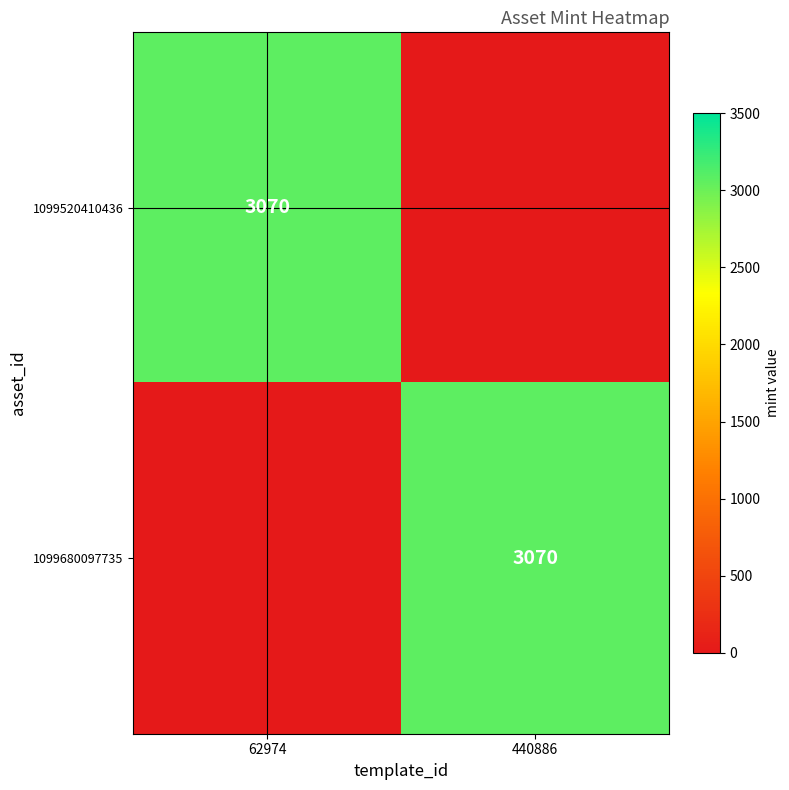

True or false: 1099680097735 has a value of 3070 at 440886.

True